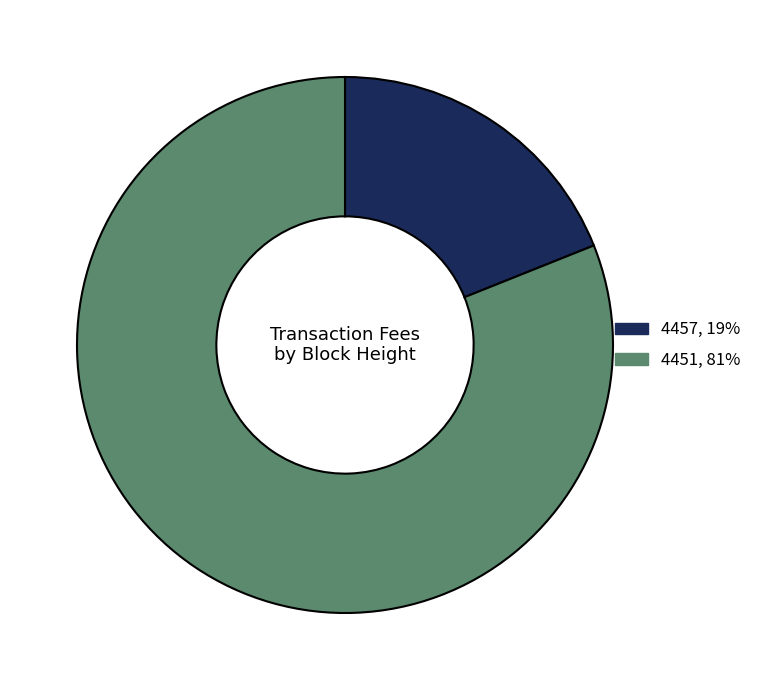

Is there a majority slice in this chart?

Yes